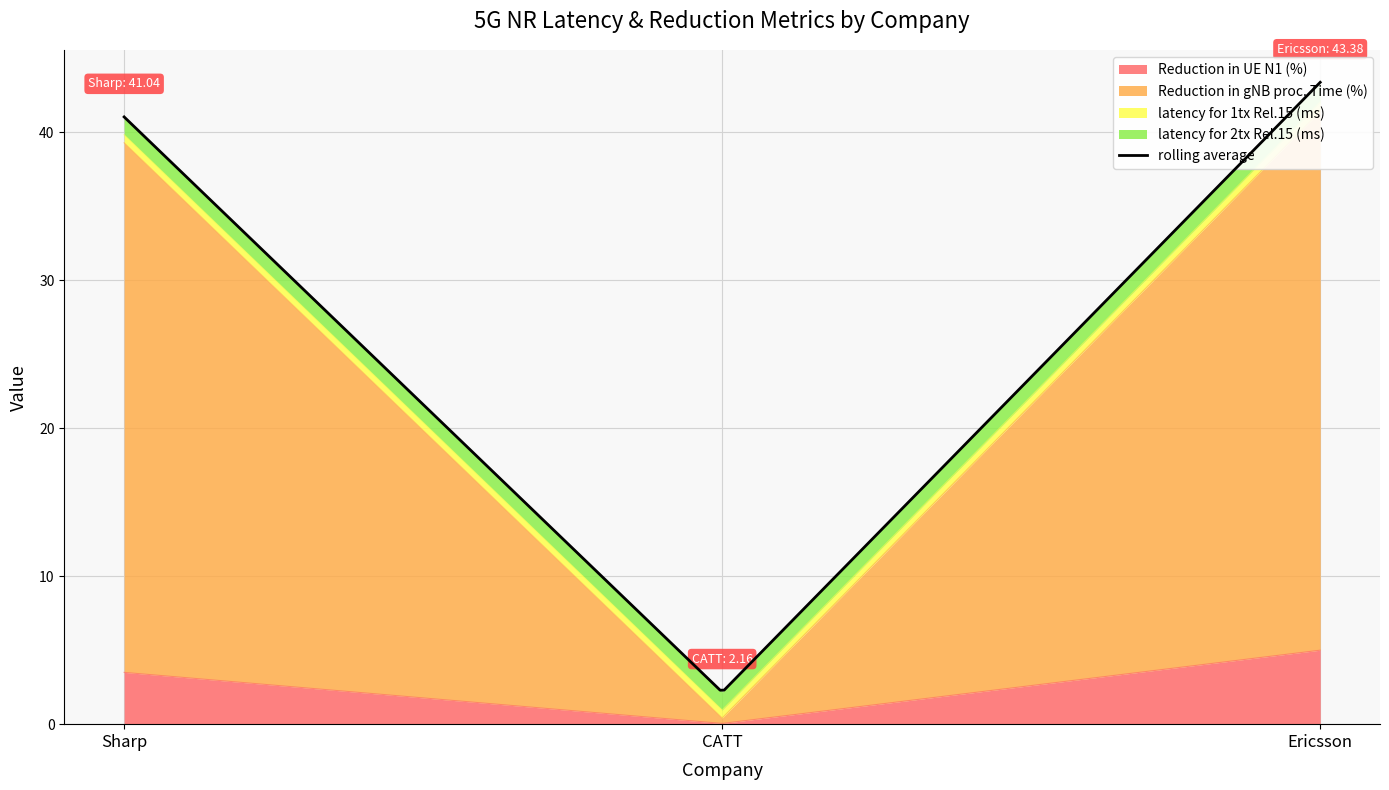

Which category has the highest value in the Reduction in UE N1 (%) series?

Ericsson